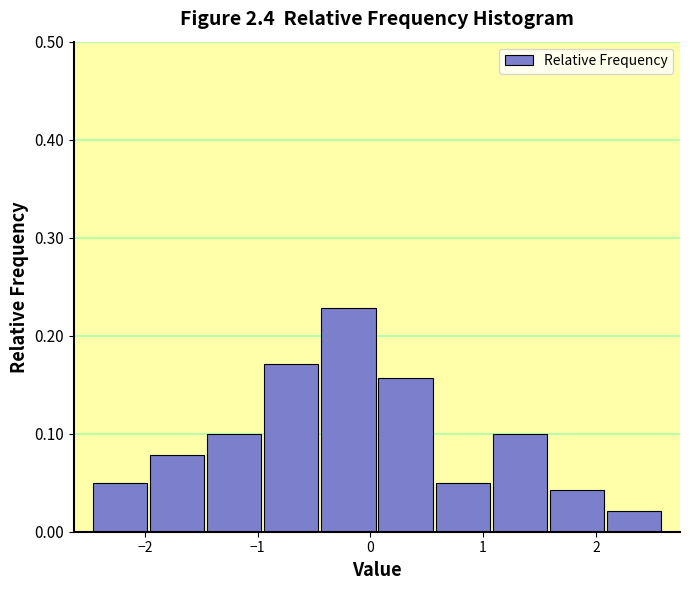

Reading left to right, list every bar in this chart as the range it spans on the x-axis followed by its height. Neither the bar edges nor the heights are printed on the chart, so give them approximately, as read against the axes.

-2.5 to -2.0: 0.05
-2.0 to -1.5: 0.08
-1.5 to -1.0: 0.10
-1.0 to -0.4: 0.17
-0.4 to 0.1: 0.23
0.1 to 0.6: 0.16
0.6 to 1.1: 0.05
1.1 to 1.6: 0.10
1.6 to 2.1: 0.04
2.1 to 2.6: 0.02